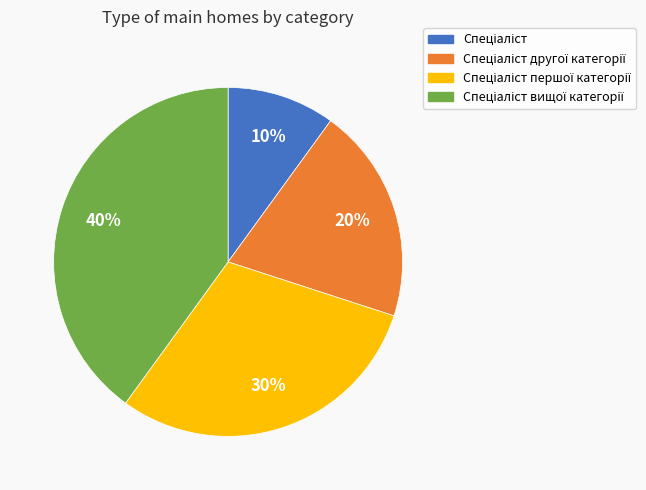

Does any single category account for the majority?

No